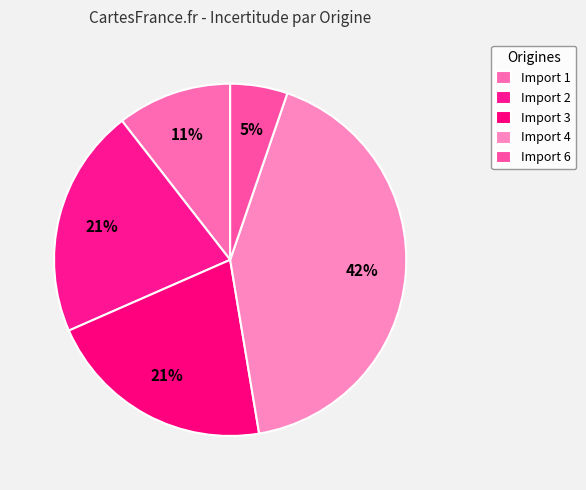

Count the number of slices in the pie.

5